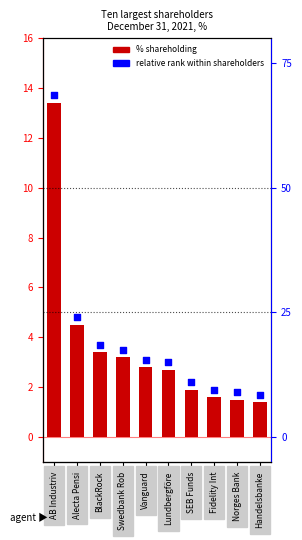

Is the value of % shareholding at AB Industriv greater than the value of relative rank within shareholders at Norges Bank?

Yes